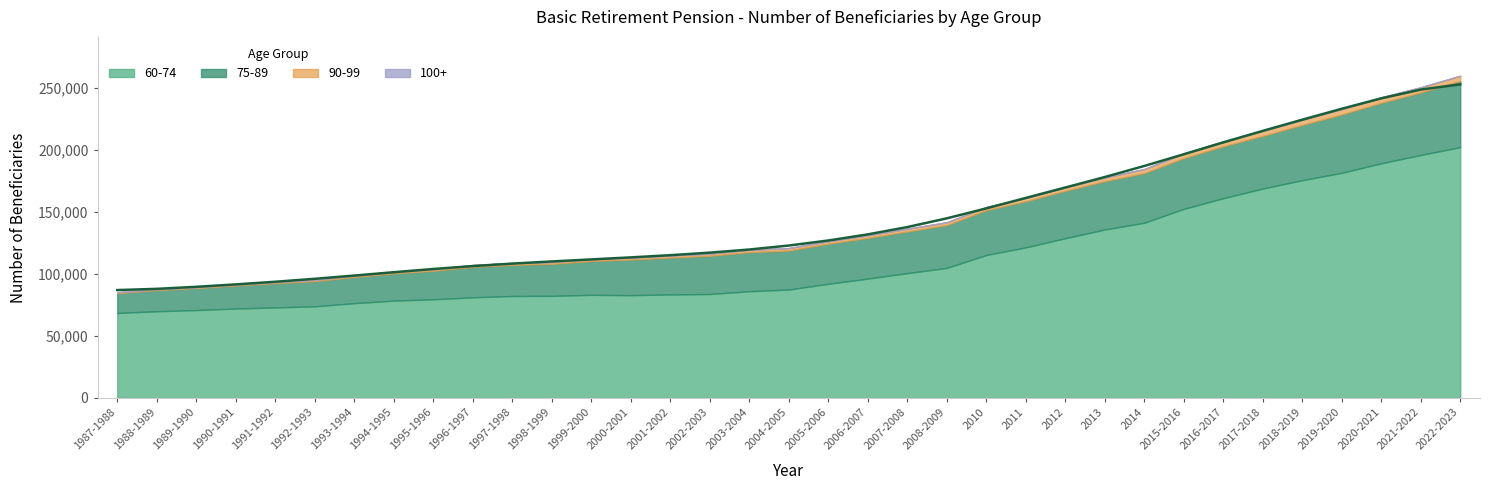

What is the label of the 34th point from the left?

2021-2022